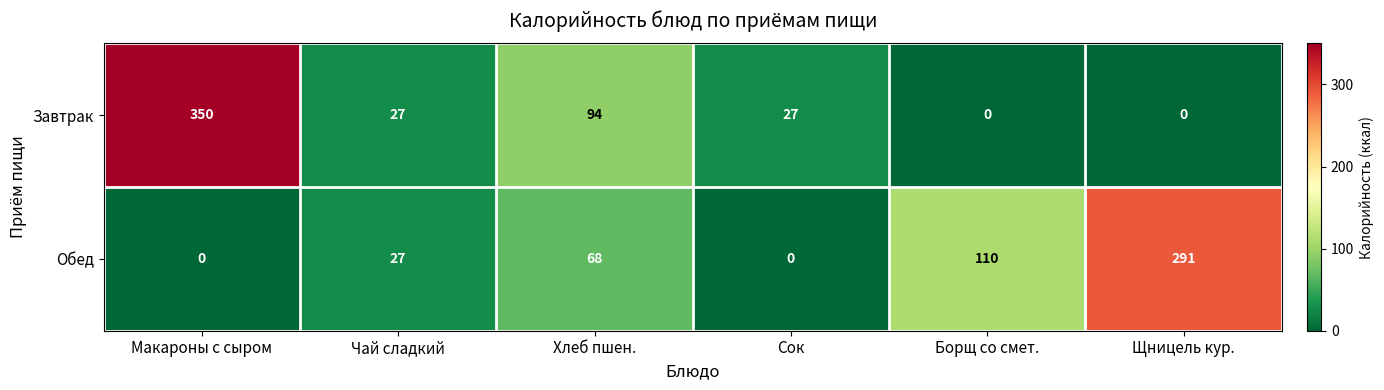

What is the highest value of the Обед series?

291